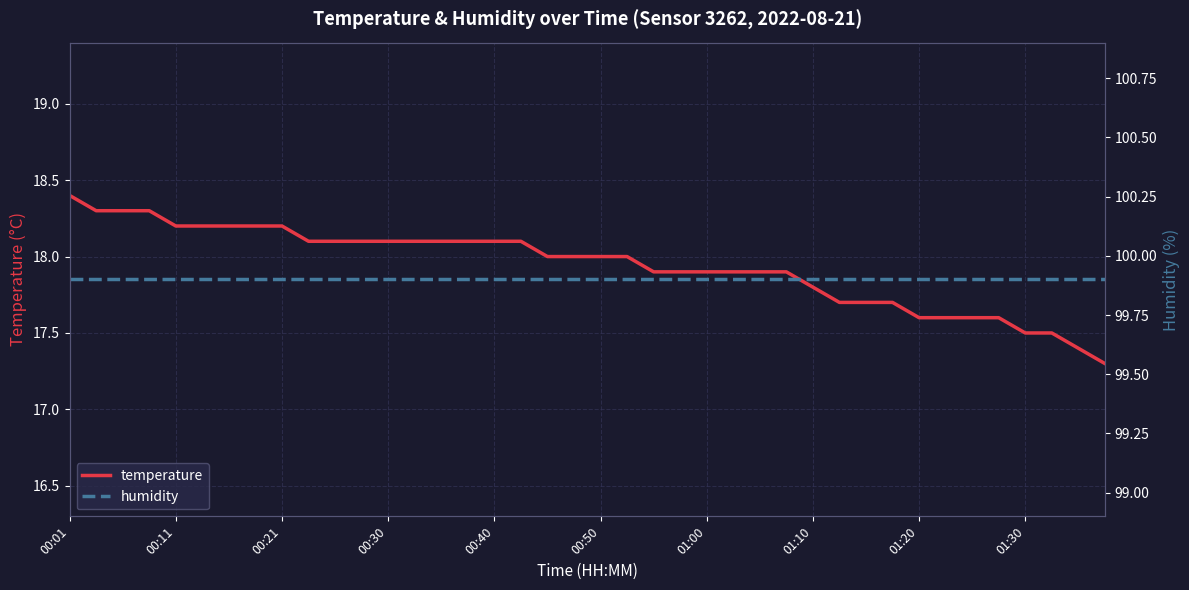

At which category is the sum across all series the highest?

00:01